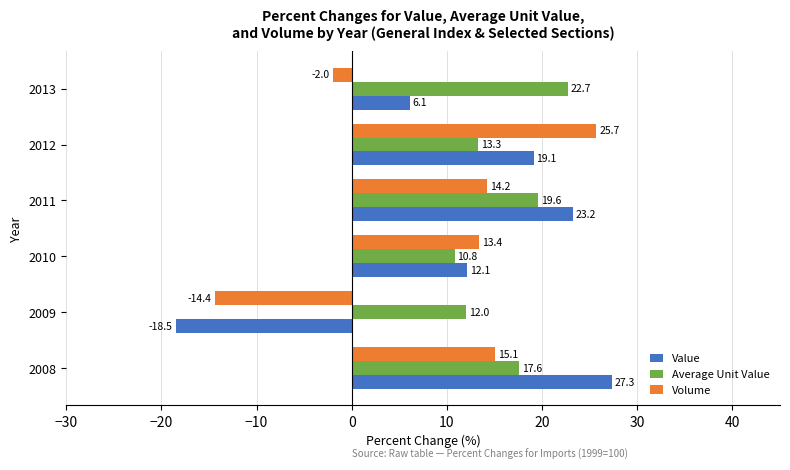

What is the difference between the Average Unit Value values at 2011 and 2009?

7.6